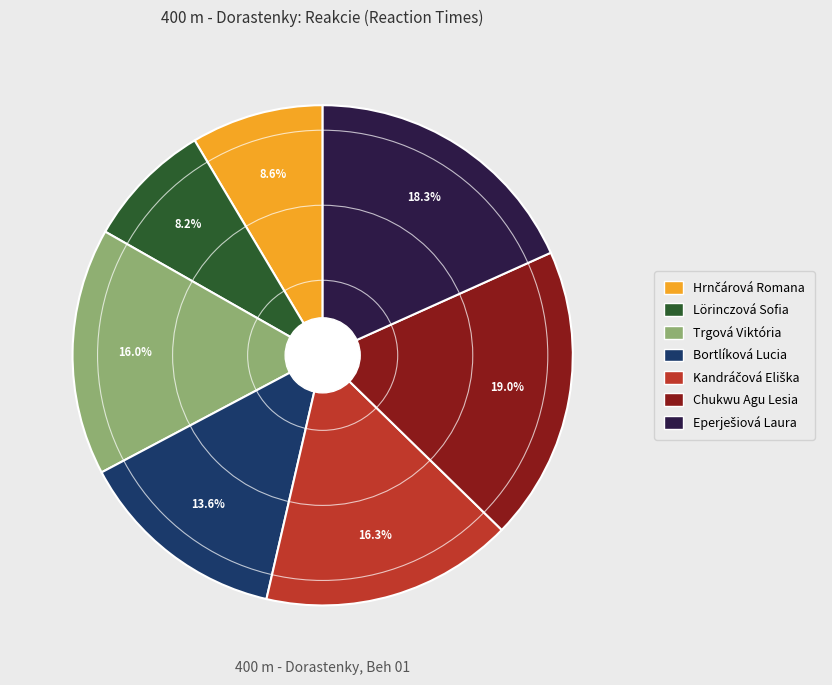

What percentage is NOT represented by Trgová Viktória?

84.0%